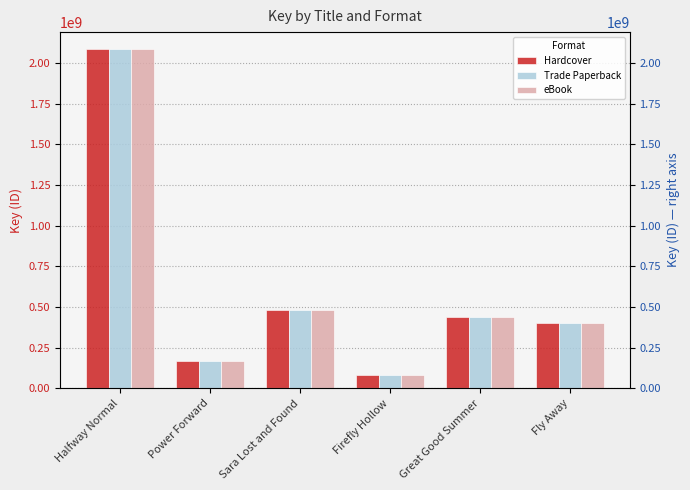

Does the chart contain stacked bars?

No